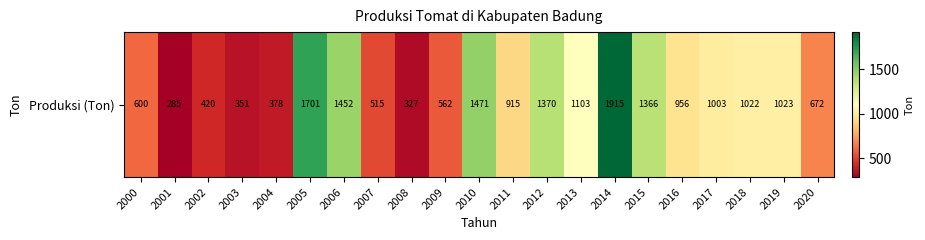

Read the value at 2004, to the nearest 100.

400